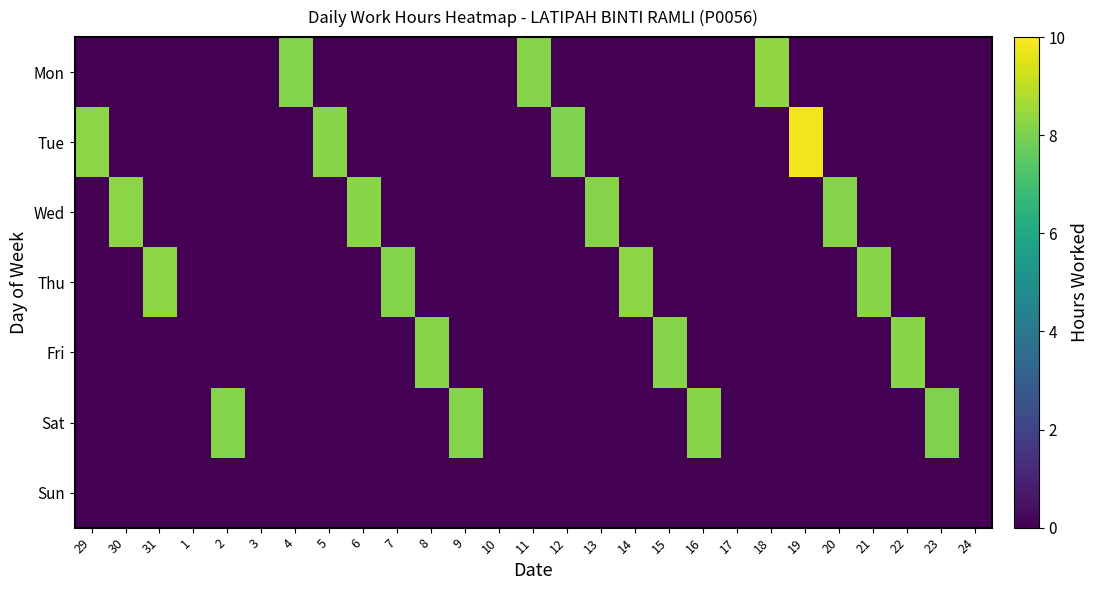

Which series changed the most between 2 and 22?

Fri